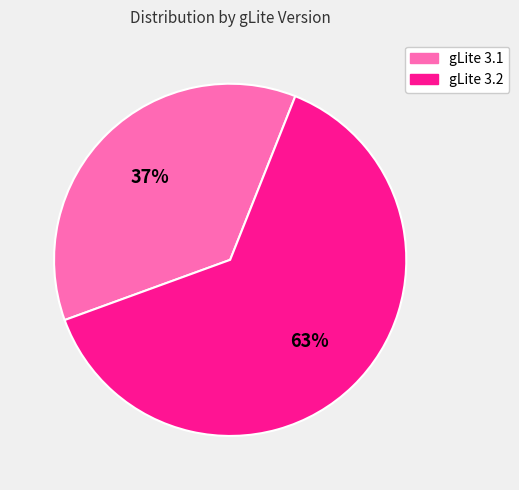

To the nearest percent, what is the combined percentage of gLite 3.1 and gLite 3.2?

100%